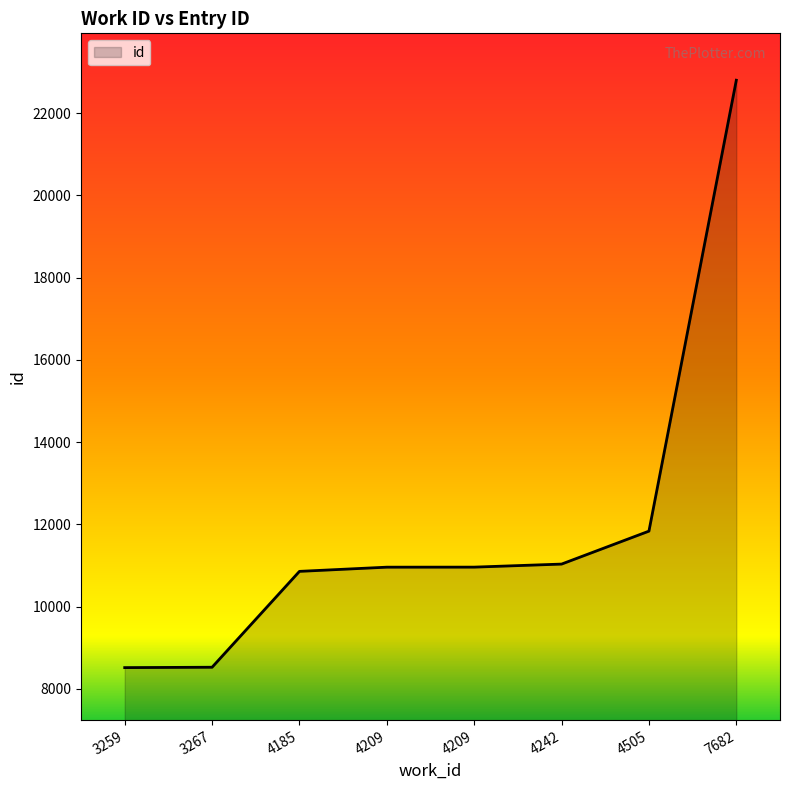

What is the sum of all values?

95486